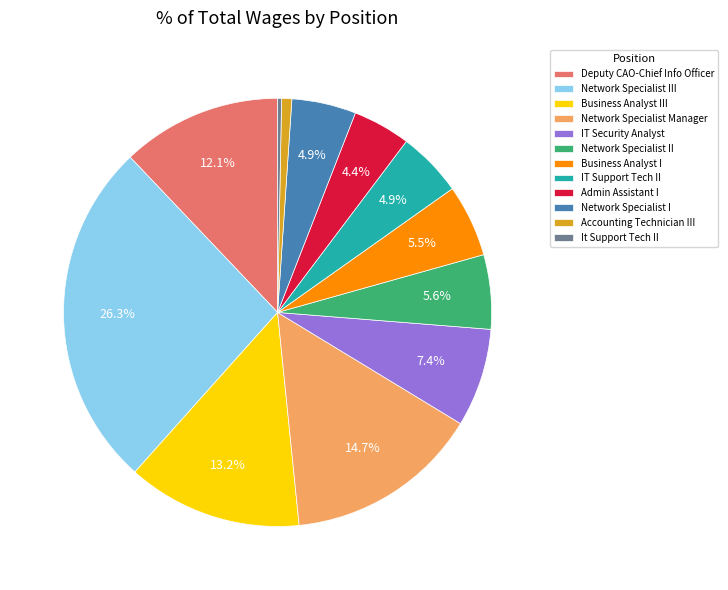

To the nearest percent, what is the difference between the largest and smallest slice percentages?

26%